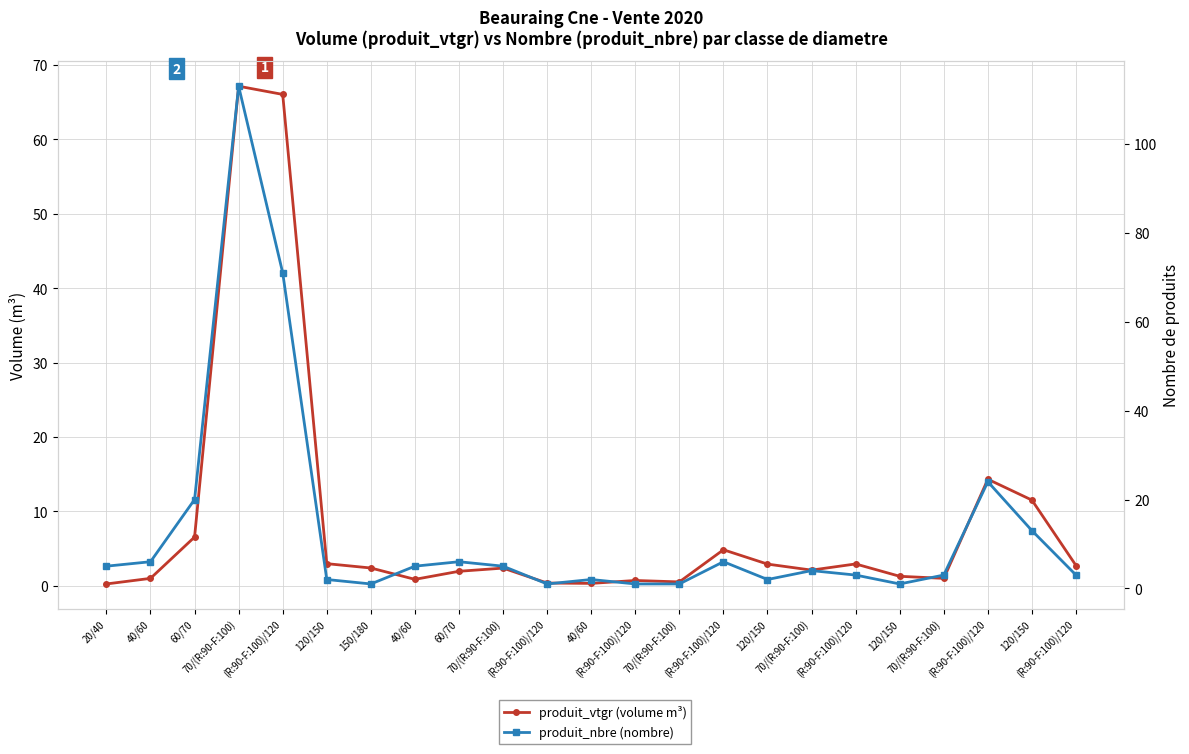

Which series has the largest total across all categories?

produit_nbre (nombre)